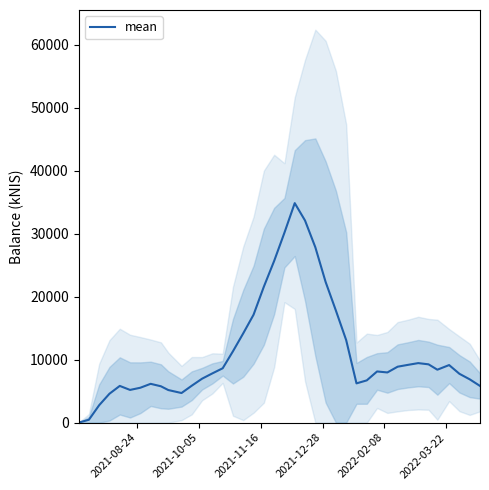

What is the difference between the maximum and second lowest values?

34377.1